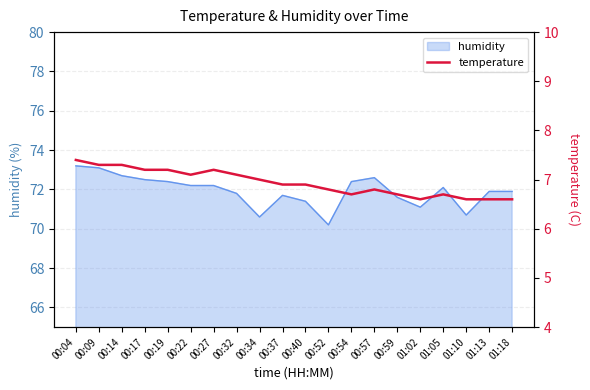

Where is the first local minimum?

00:22